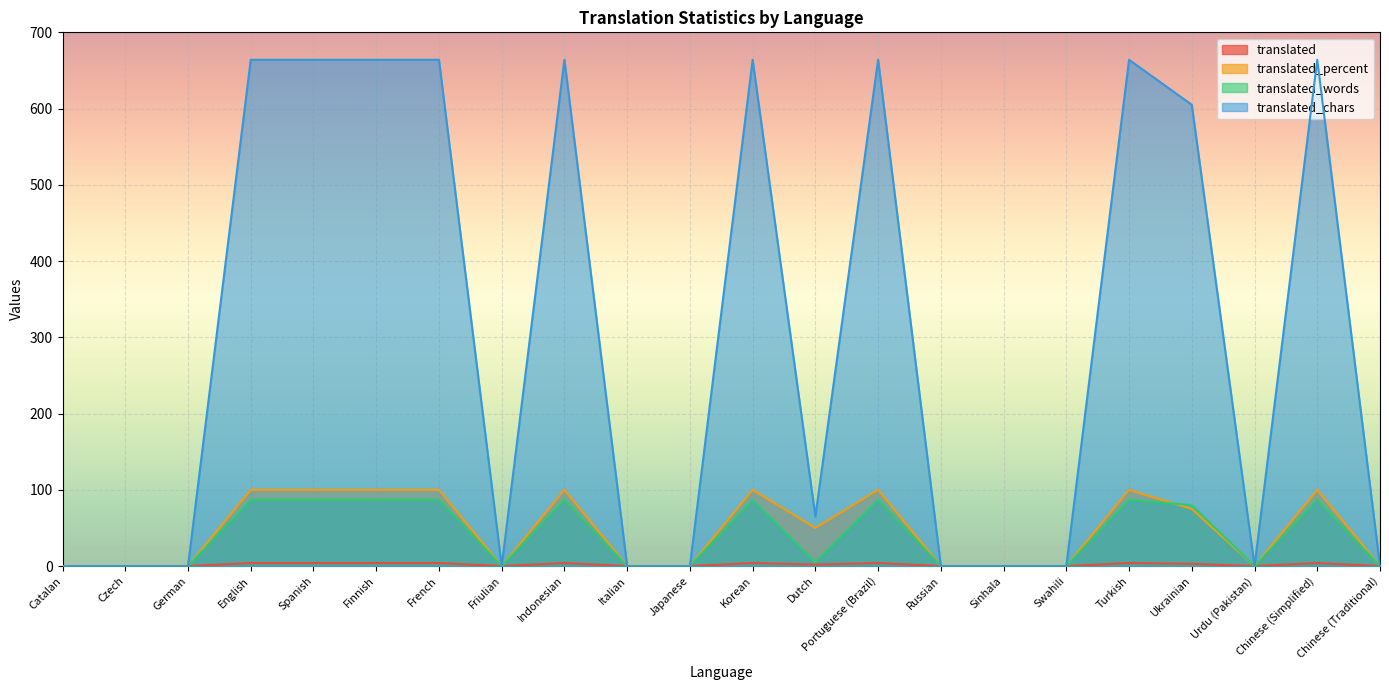

What are all the series names shown in the legend?

translated, translated_percent, translated_words, translated_chars